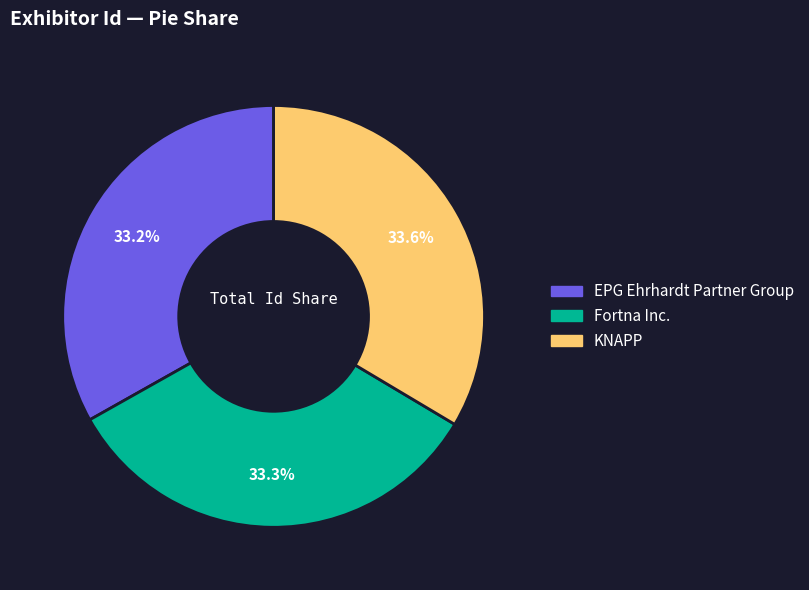

Count the number of slices in the pie.

3